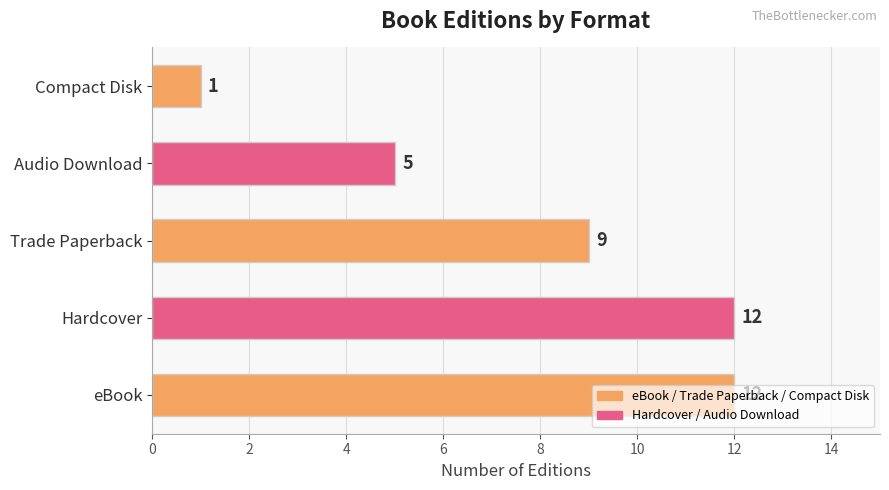

What is the difference between the maximum and minimum values?

11